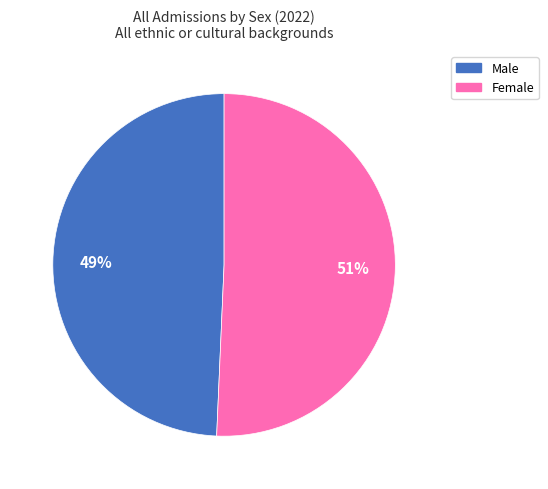

Is it true that Male is 36% of the pie?

False